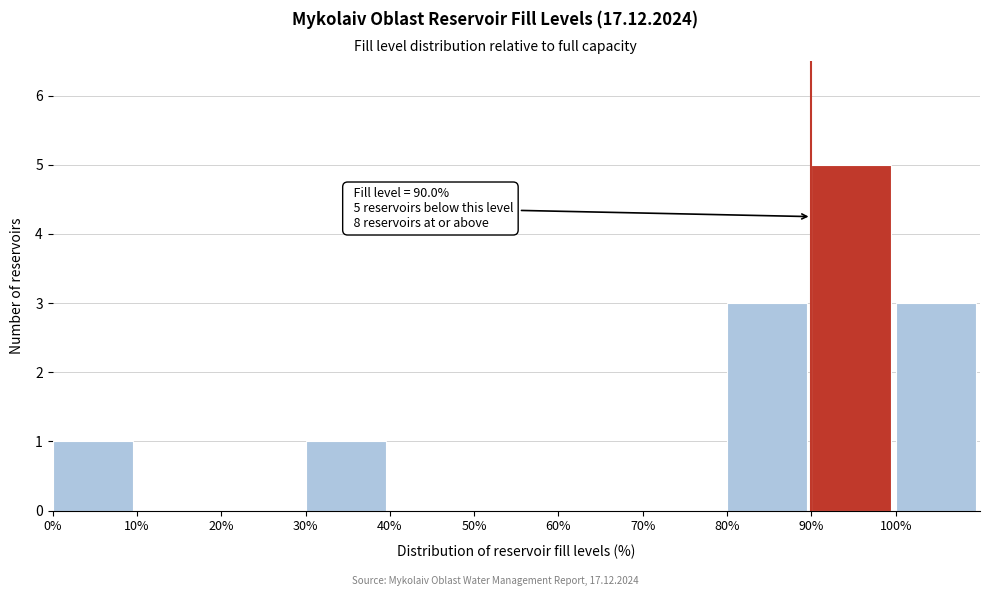

Over which range of the x-axis is the bar tallest?

90 to 100